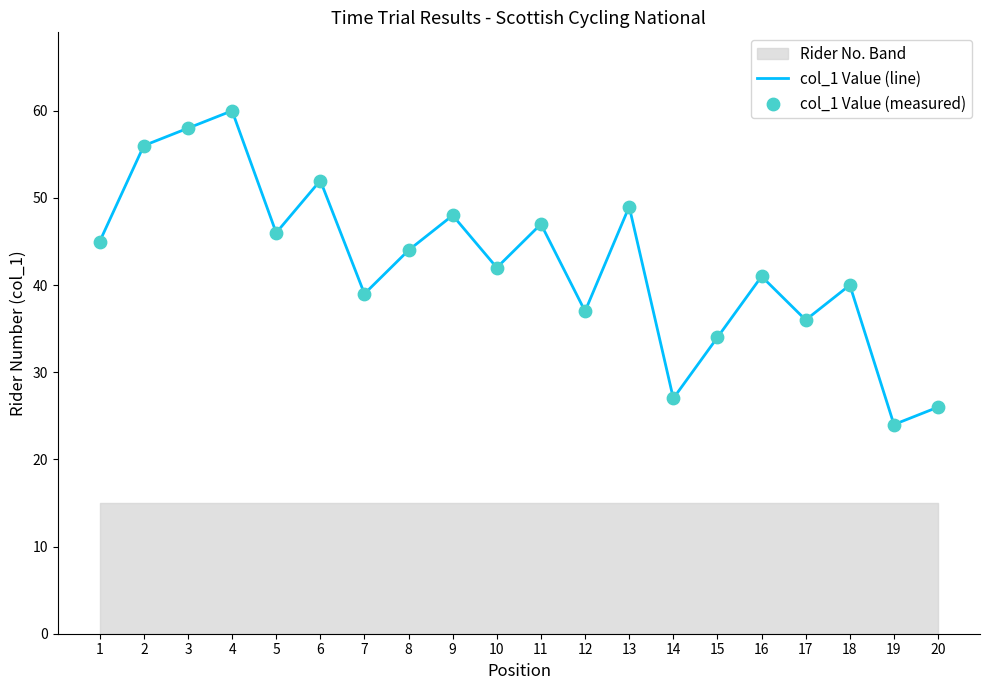

Is the value of col_1 Value (line) at 14 greater than the value of col_1 Value (measured) at 12?

No